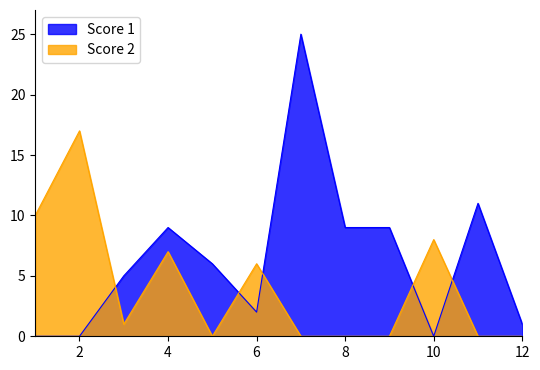

How many lines are shown in the chart?

2